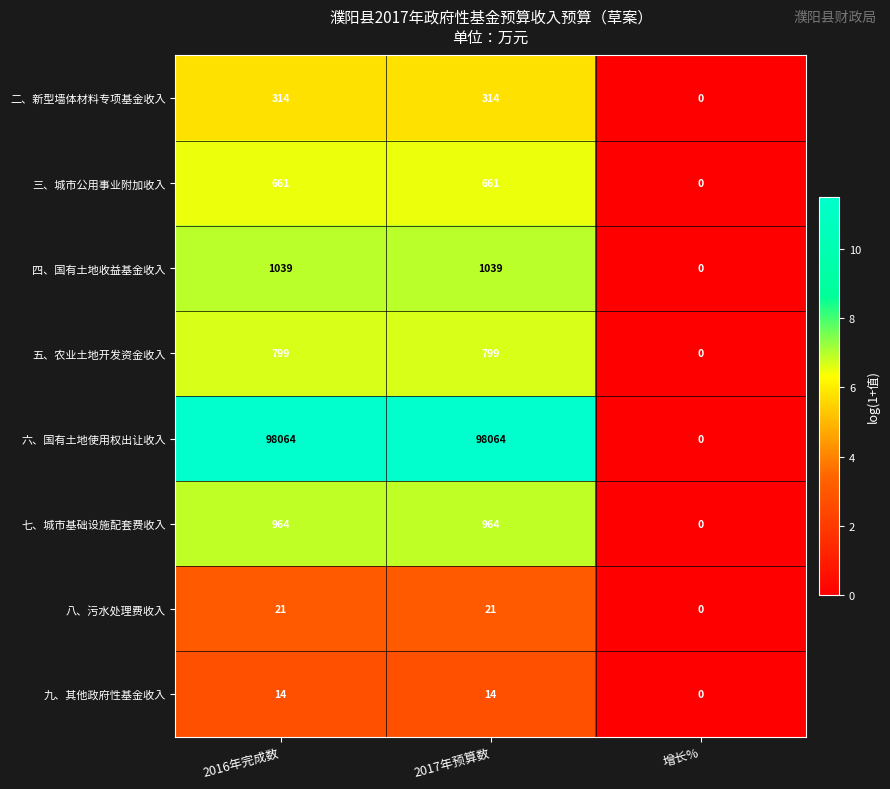

The 四、国有土地收益基金收入 series shows 638 at 增长%. True or false?

False